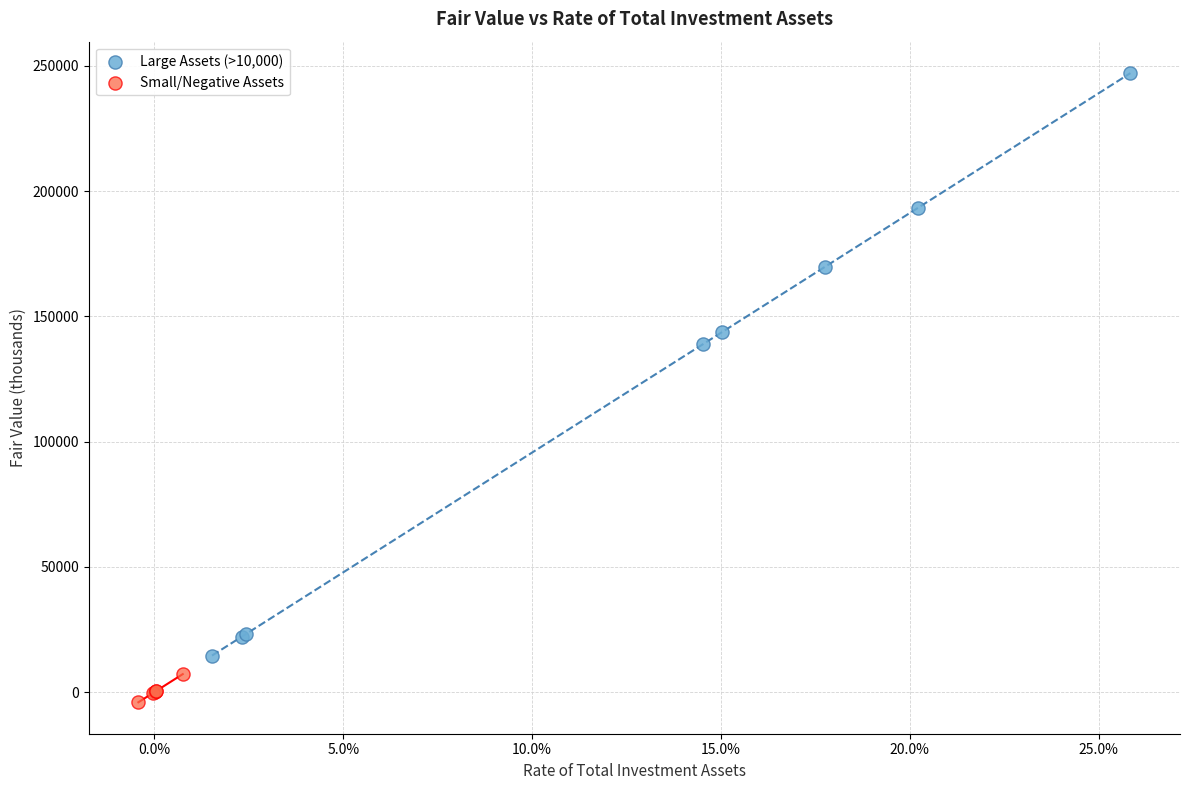

Which series has the largest Y range (max minus min)?

Large Assets (>10,000)